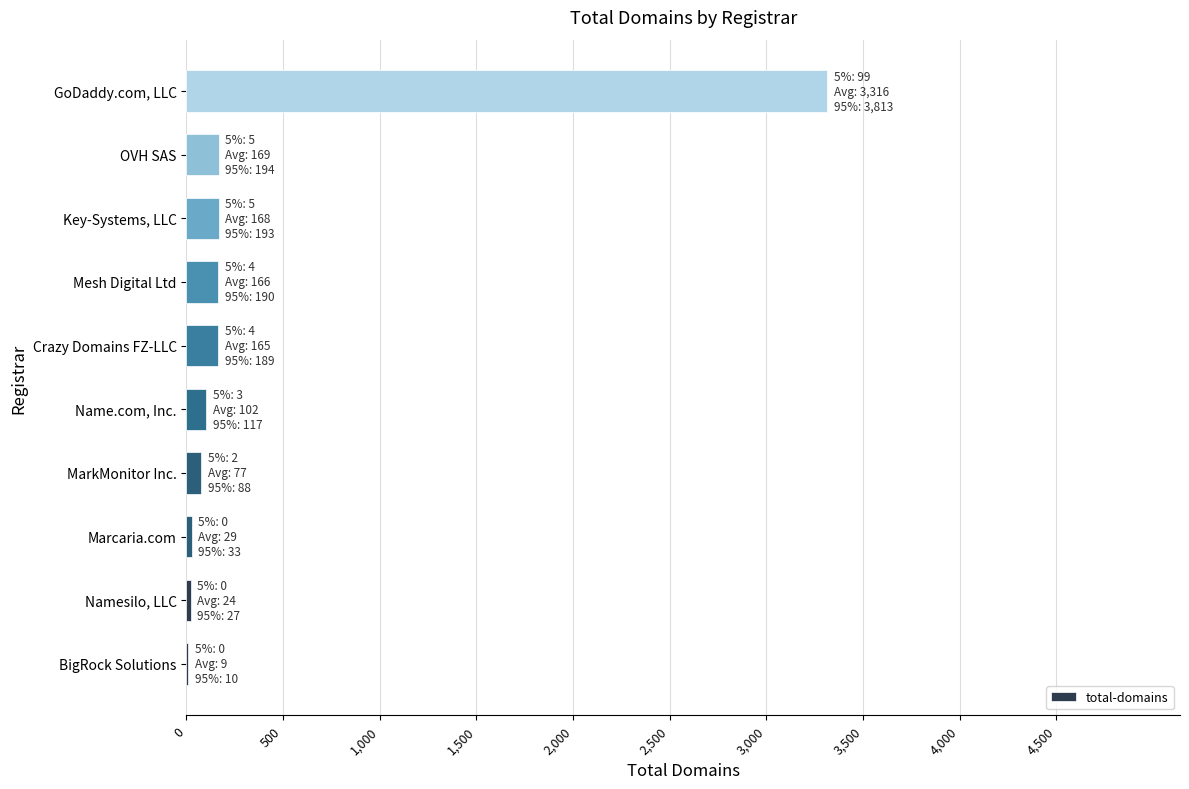

What is the maximum value shown in the chart?

3316